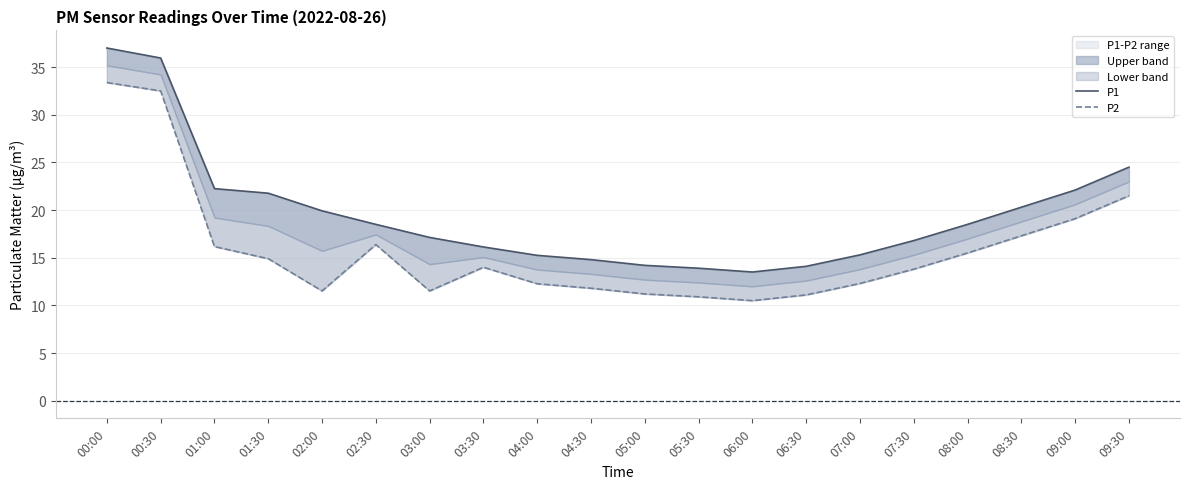

What is the total value across all series at 09:30?

46.0